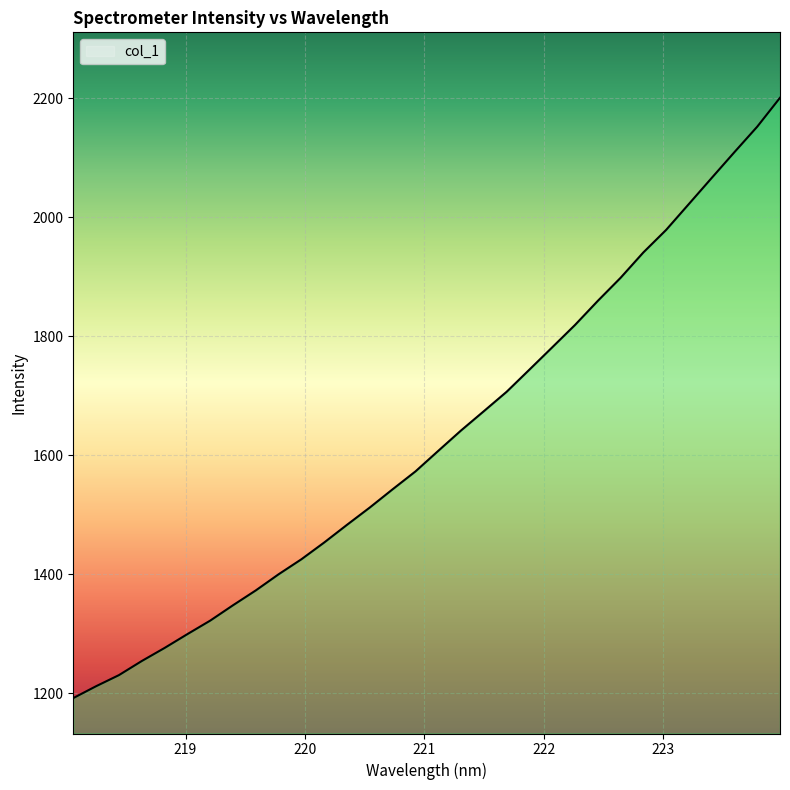

What is the difference between the maximum and minimum values?

1009.6